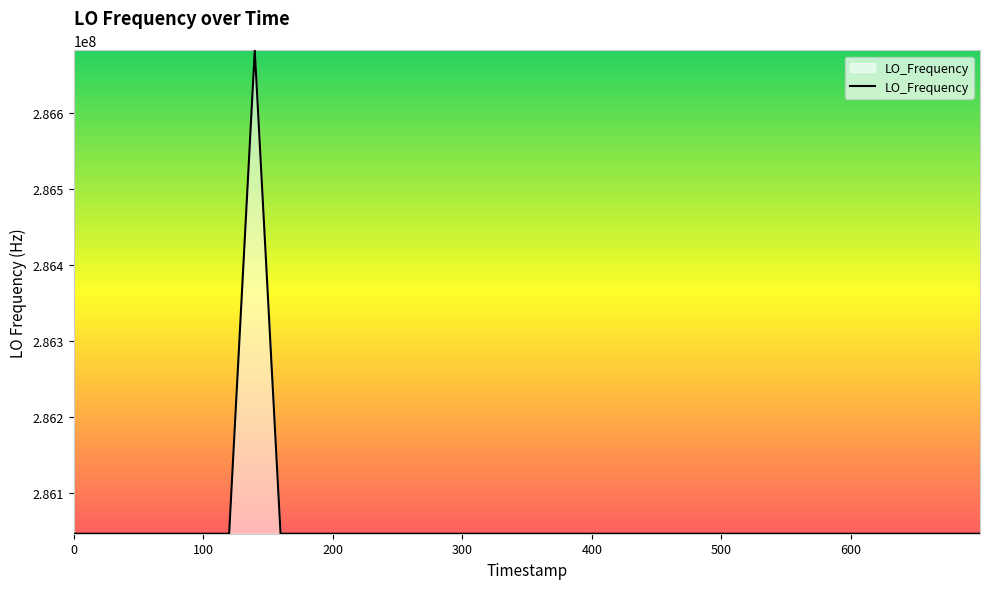

How many lines are shown in the chart?

1